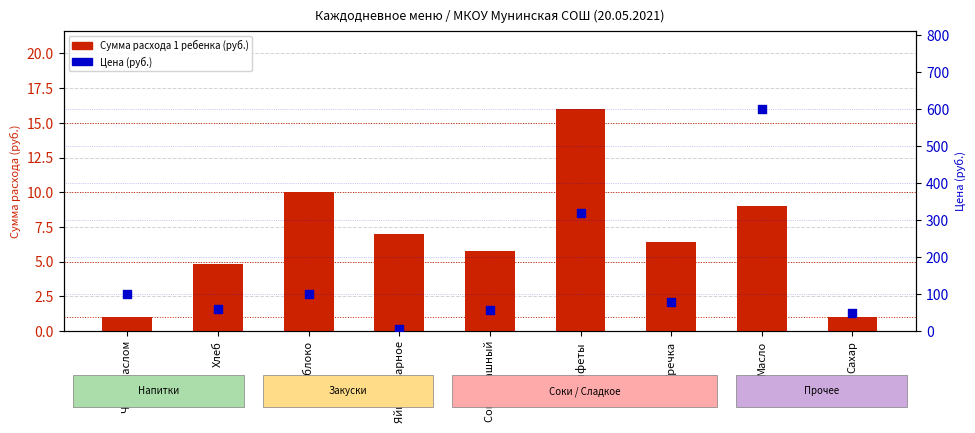

Which series reaches the minimum Y coordinate?

Сумма расхода 1 ребенка